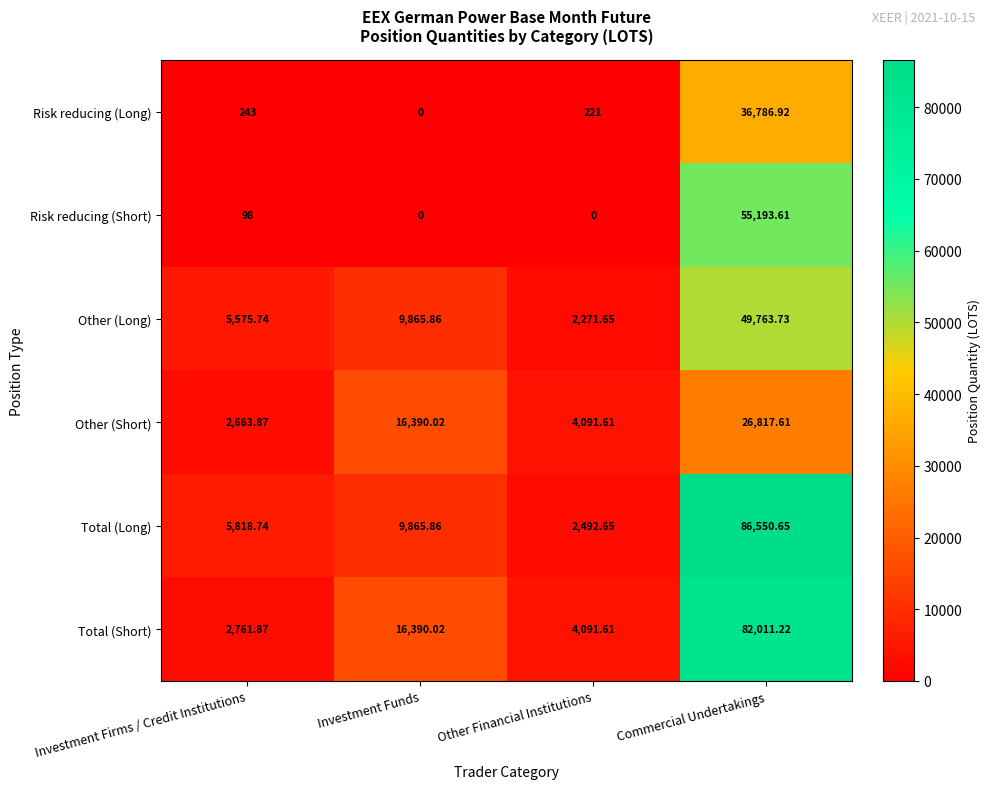

At Commercial Undertakings, list the series in order from smallest to largest.

Other (Short), Risk reducing (Long), Other (Long), Risk reducing (Short), Total (Short), Total (Long)